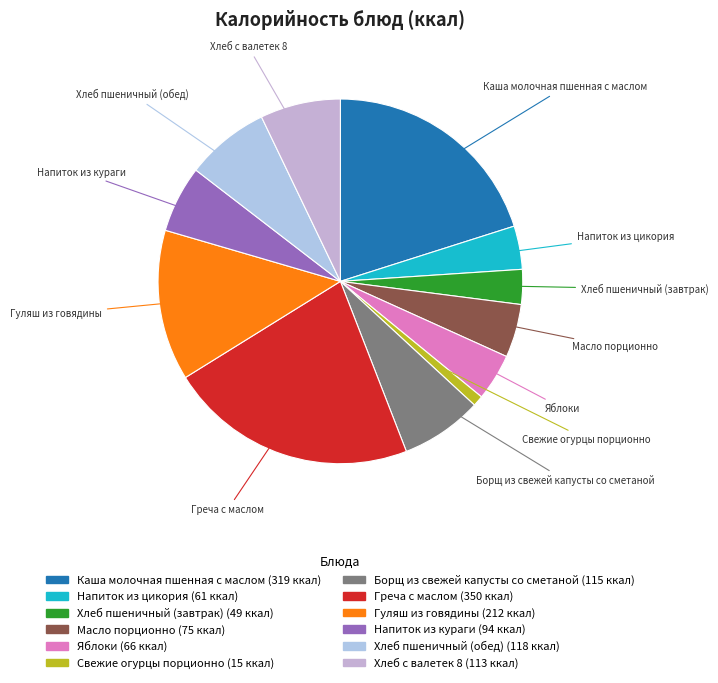

Combined, do Яблоки and Напиток из цикория account for over 50%?

No